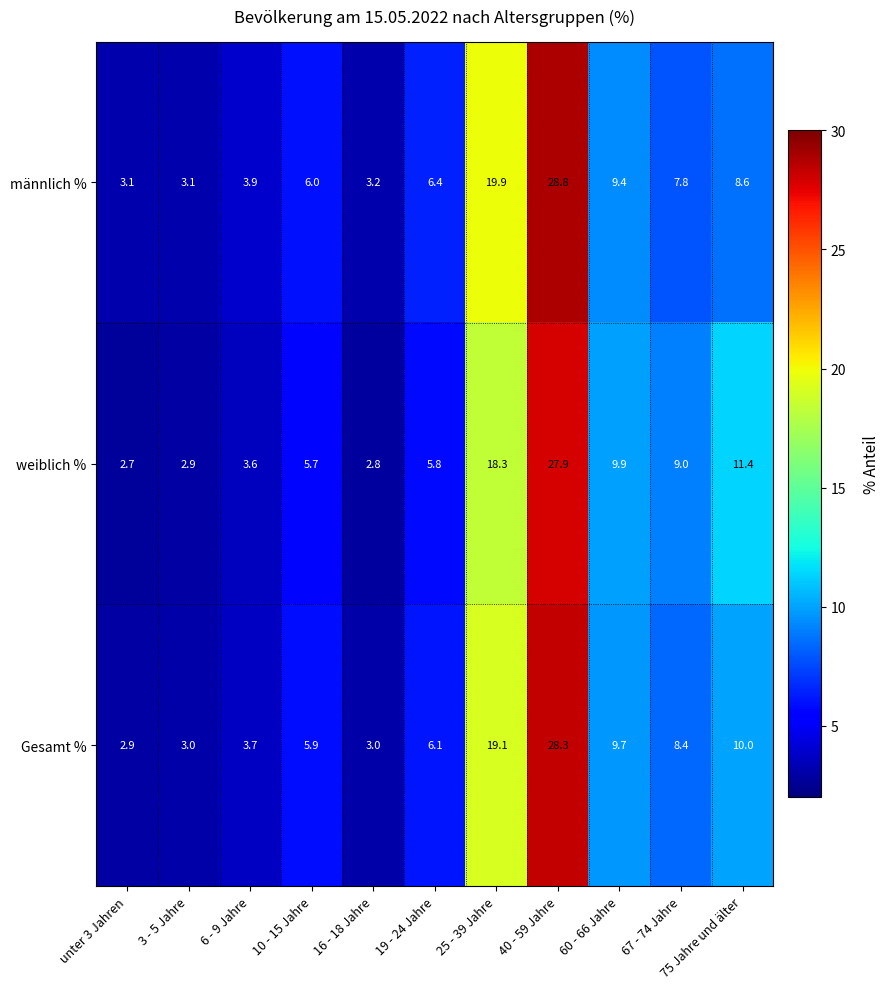

What is the difference between the männlich % values at 16 - 18 Jahre and 67 - 74 Jahre?

4.6